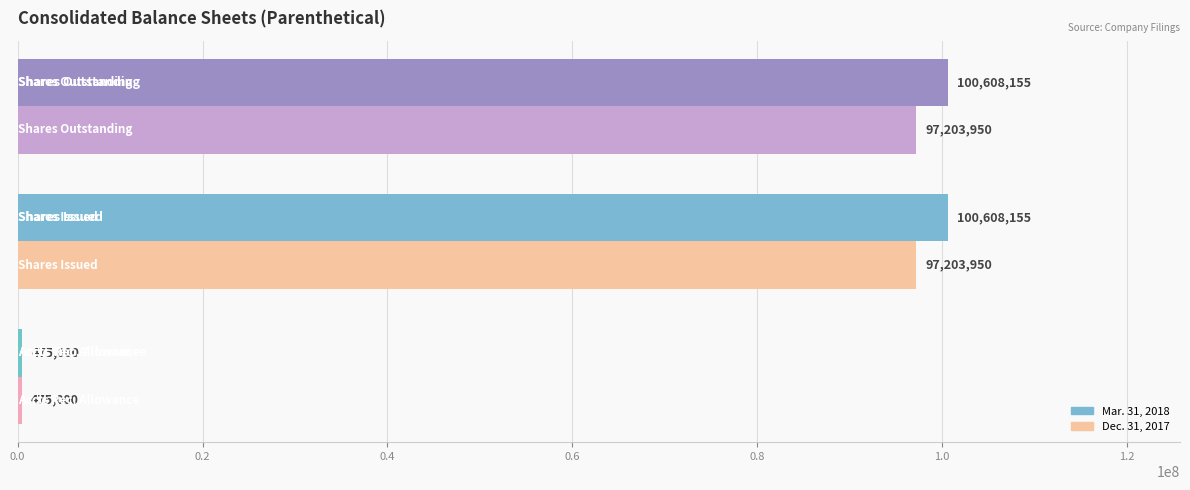

What is the total value across all series at Shares Outstanding?

197812105